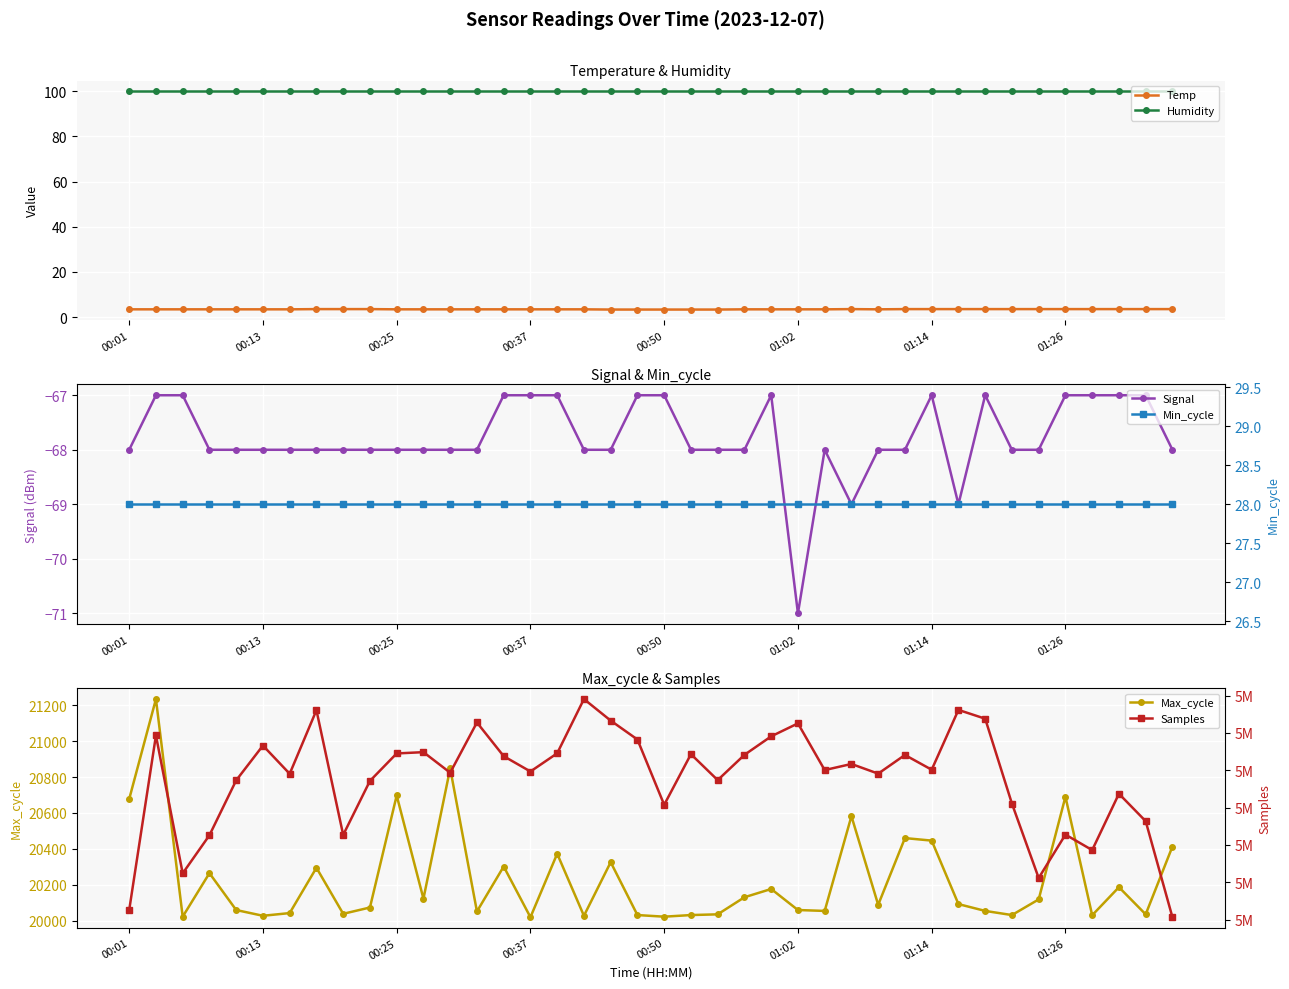

What is the total value across all series at 22?

5043579.3